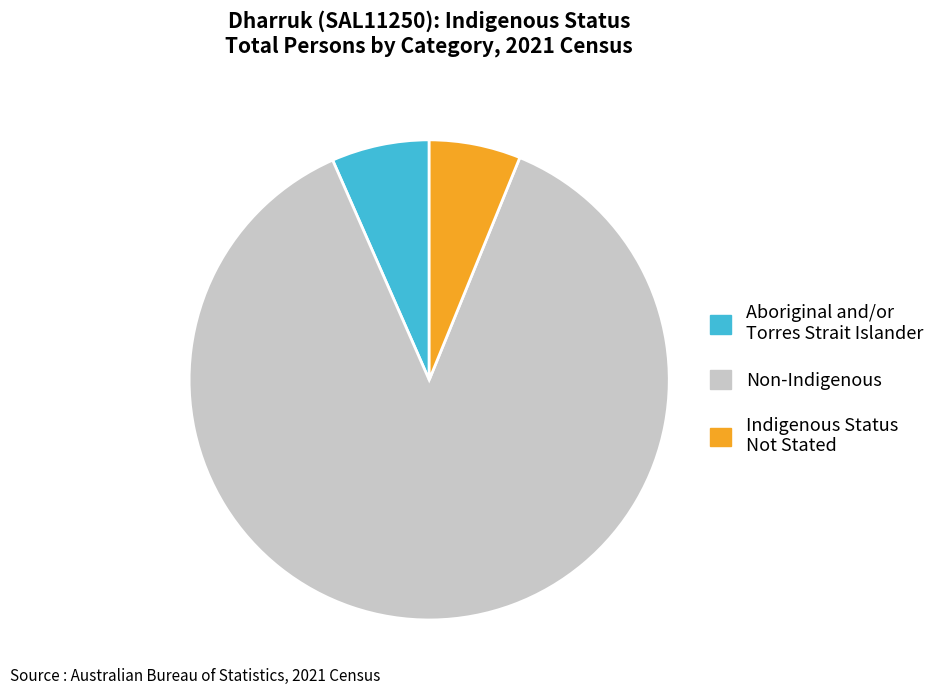

Does any single category account for the majority?

Yes